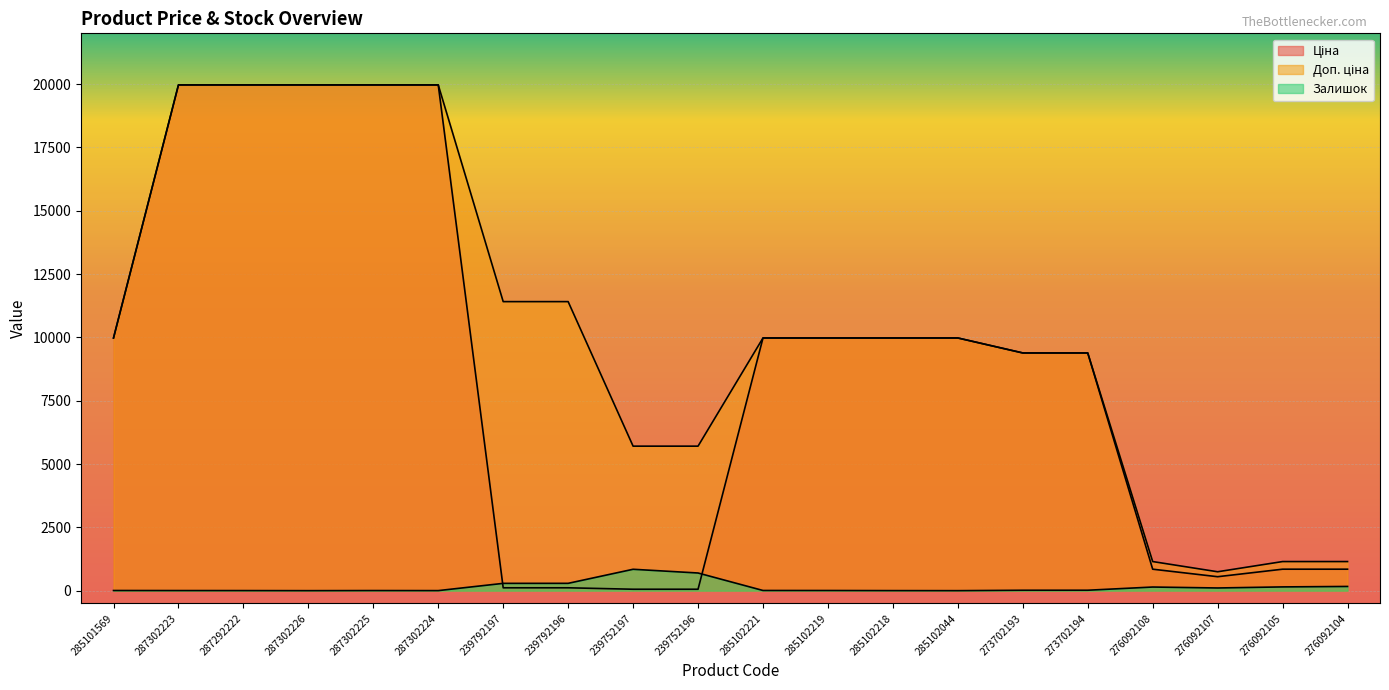

The Ціна series shows 532.1 at 276092108. True or false?

False